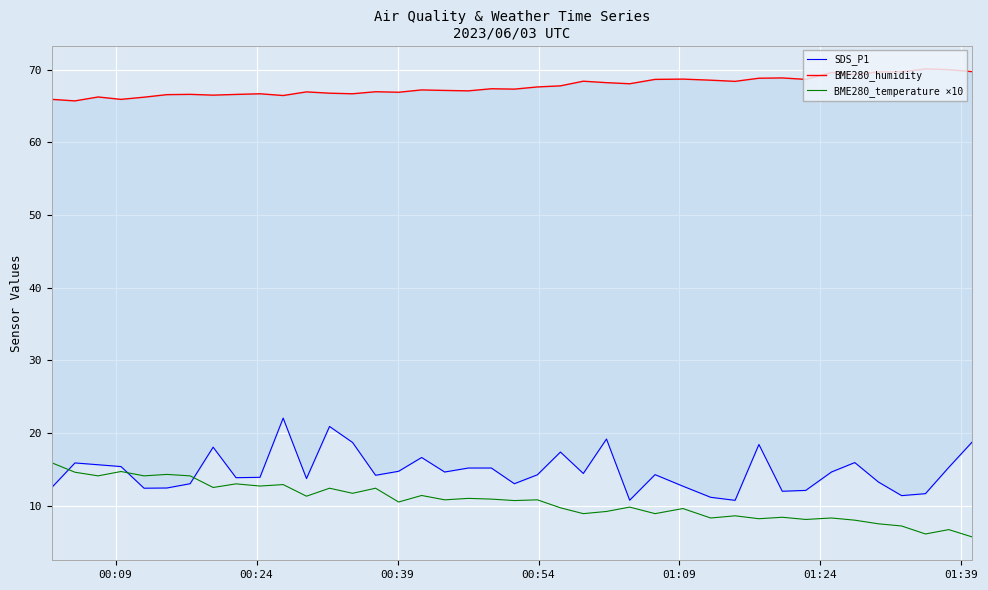

Reading left to right, transcribe all the data shown in this chart.

SDS_P1: 12.5	15.9	15.6	15.4	12.4	12.4	13.0	18.1	13.8	13.9	22.1	13.7	20.9	18.7	14.2	14.7	16.6	14.6	15.2	15.2	13.0	14.2	17.4	14.4	19.2	10.8	14.3	12.7	11.2	10.7	18.4	12.0	12.1	14.6	15.9	13.2	11.4	11.7	15.3	18.7
BME280_humidity: 65.9	65.7	66.3	65.9	66.2	66.6	66.6	66.5	66.6	66.7	66.5	67.0	66.8	66.7	67.0	66.9	67.2	67.2	67.1	67.4	67.3	67.6	67.8	68.4	68.2	68.1	68.7	68.7	68.6	68.4	68.8	68.9	68.7	69.6	69.3	69.7	69.7	70.1	70.0	69.8
BME280_temperature ×10: 15.9	14.6	14.1	14.7	14.1	14.3	14.1	12.5	13.0	12.7	12.9	11.3	12.4	11.7	12.4	10.5	11.4	10.8	11.0	10.9	10.7	10.8	9.7	8.9	9.2	9.8	8.9	9.6	8.3	8.6	8.2	8.4	8.1	8.3	8.0	7.5	7.2	6.1	6.7	5.7